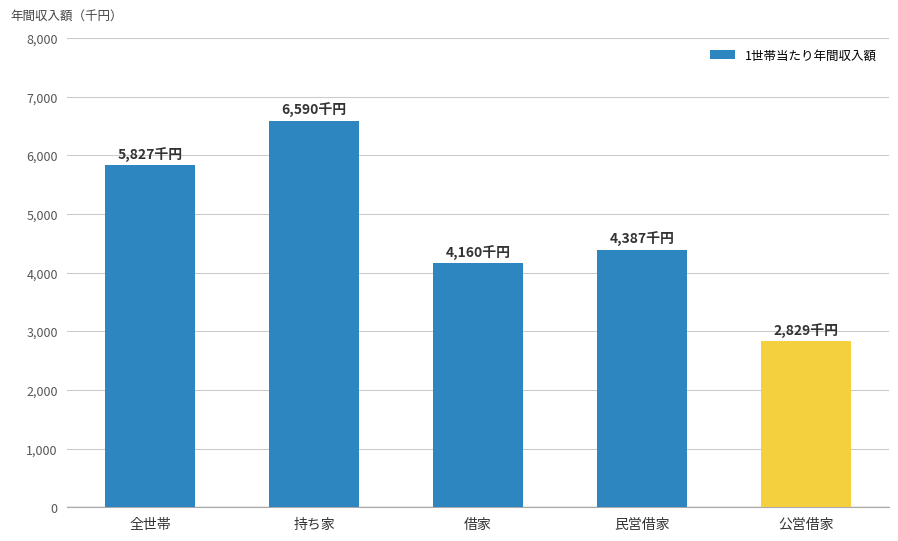

How many bars are there in total?

5